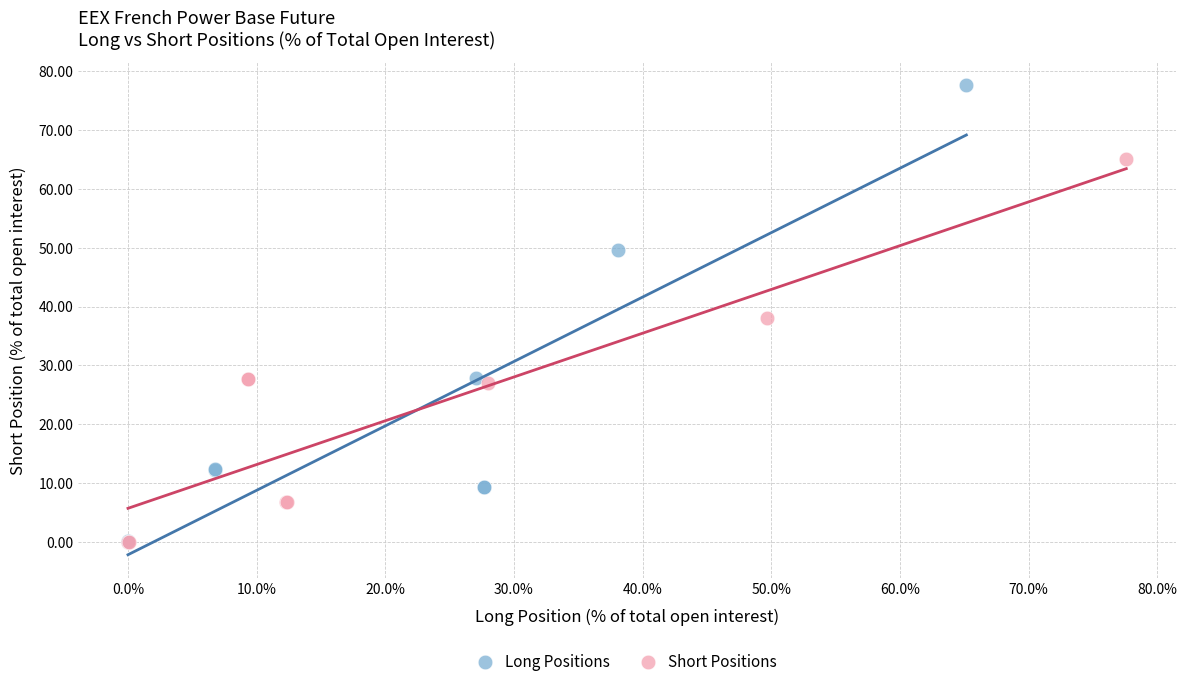

Which series contains the highest Y value?

Long Positions